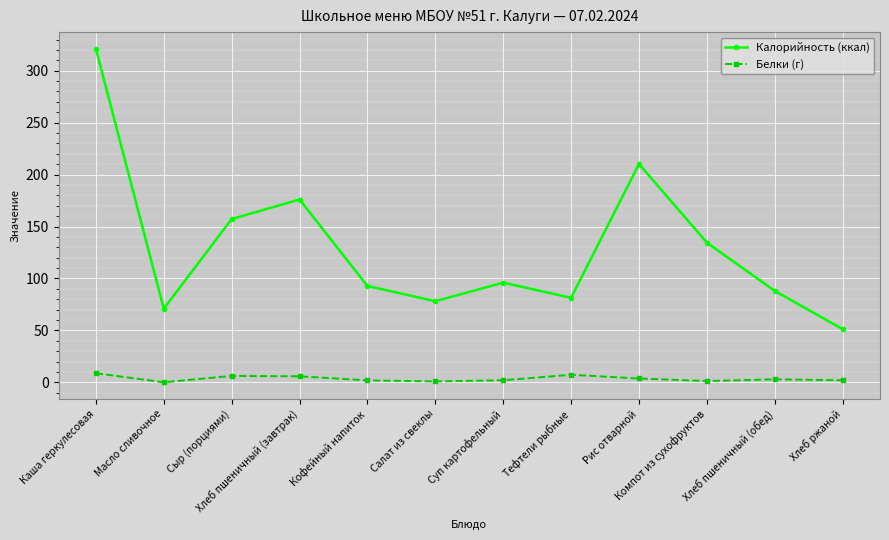

At which category does Белки (г) reach its first local valley?

Масло сливочное